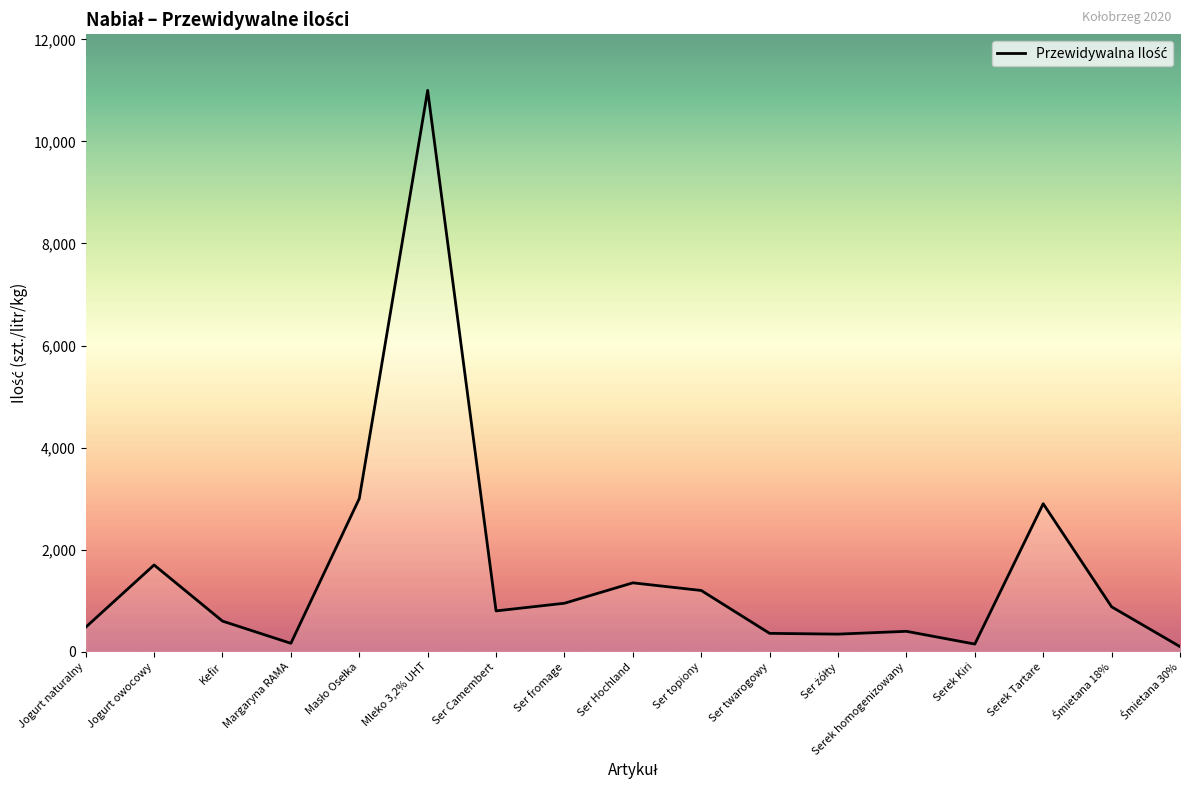

What is the approximate value at Kefir?

600